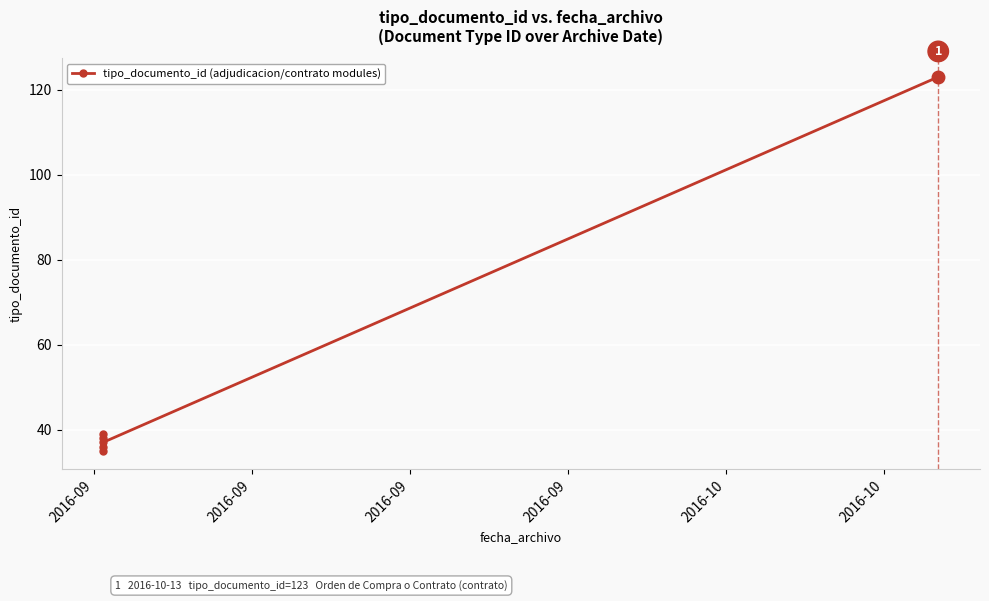

The chart shows a value of 64 at 2016-09. True or false?

False